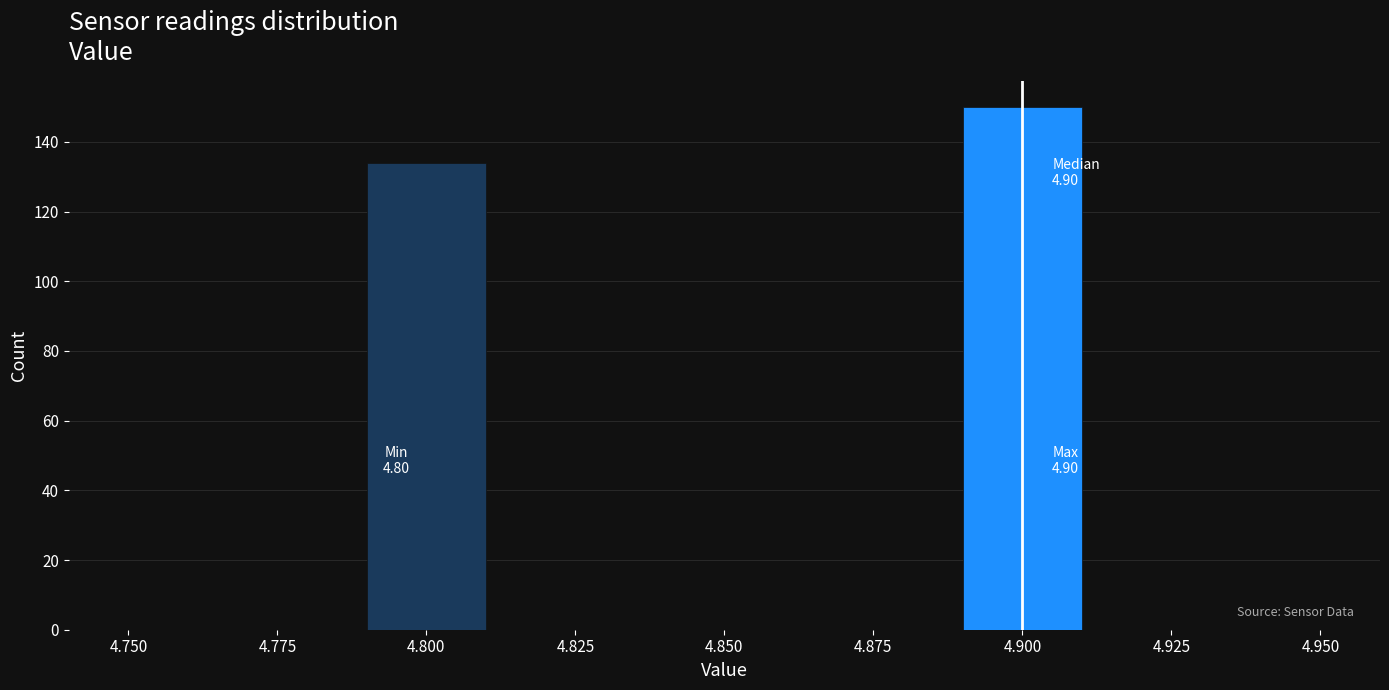

Which range on the x-axis has the tallest bar?

4.89 to 4.91